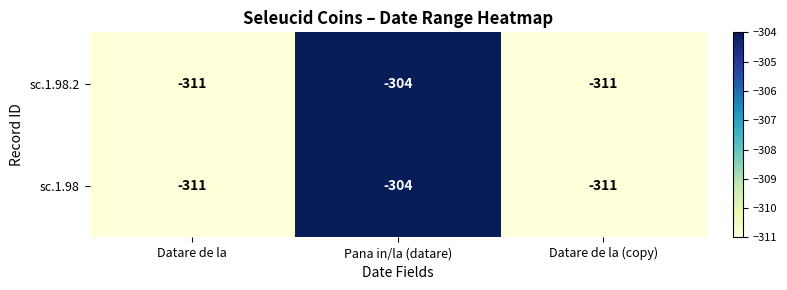

What is the greatest value displayed?

-304